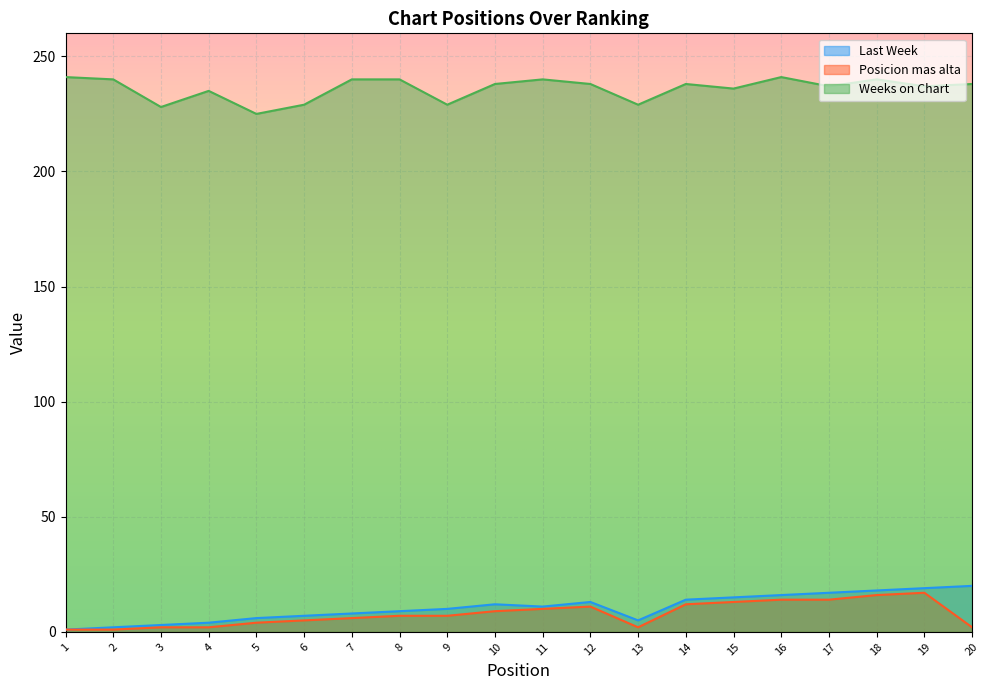

List the labels in order of Posicion mas alta value, smallest first.

1, 2, 3, 4, 13, 20, 5, 6, 7, 8, 9, 10, 11, 12, 14, 15, 16, 17, 18, 19